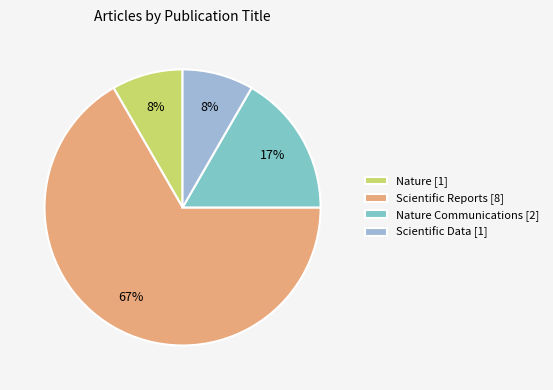

To the nearest percent, what percentage of the pie is Scientific Data [1]?

8%